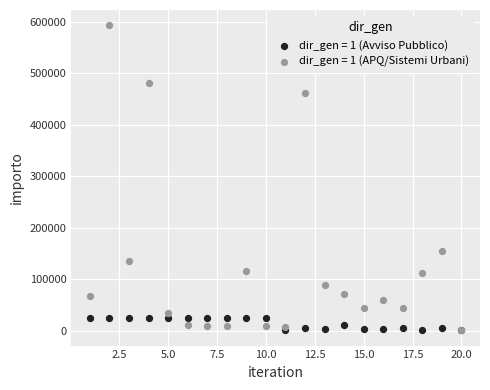

What are all the series names shown in the legend?

dir_gen = 1 (Avviso Pubblico), dir_gen = 1 (APQ/Sistemi Urbani)